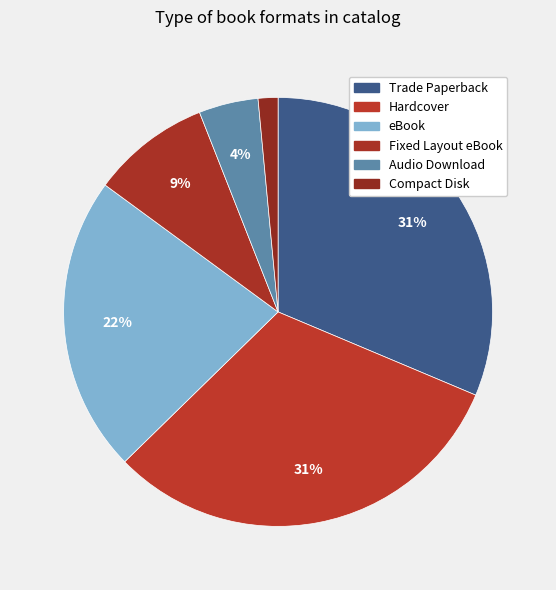

How many slices are in this pie chart?

6